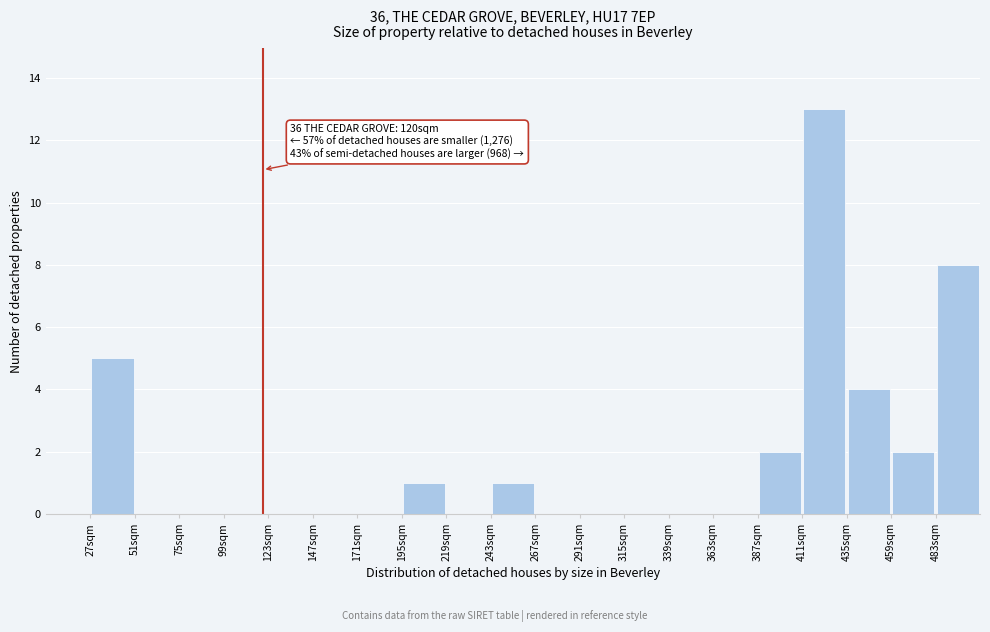

Over which range of the x-axis is the bar tallest?

411 to 435